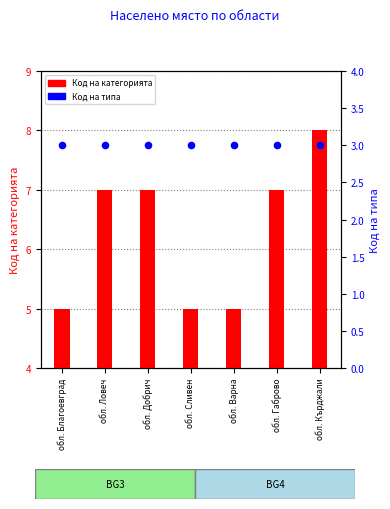

Which series reaches the maximum Y coordinate?

Код на категорията